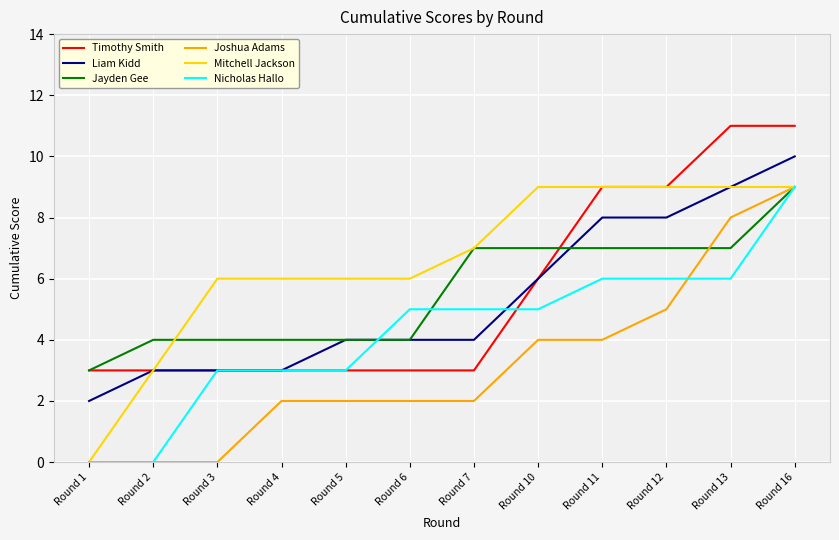

What is the difference between the second highest and second lowest values in the Liam Kidd series?

6